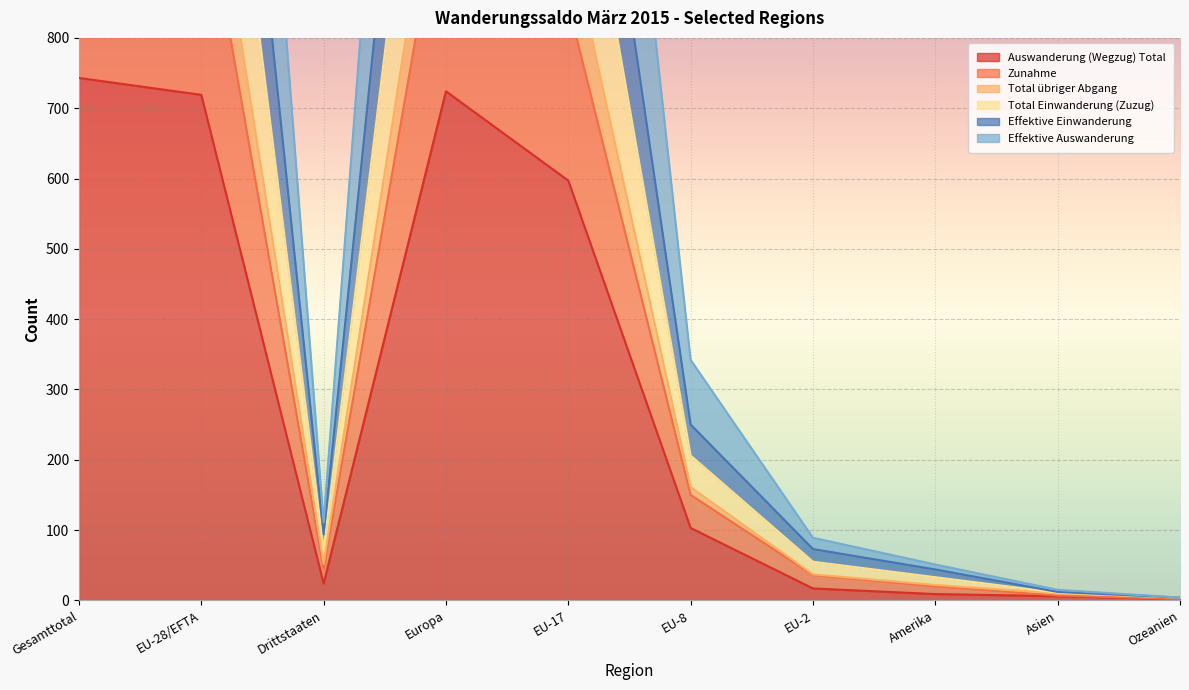

The value of Total Einwanderung (Zuzug) at Gesamttotal is 2481. True or false?

True